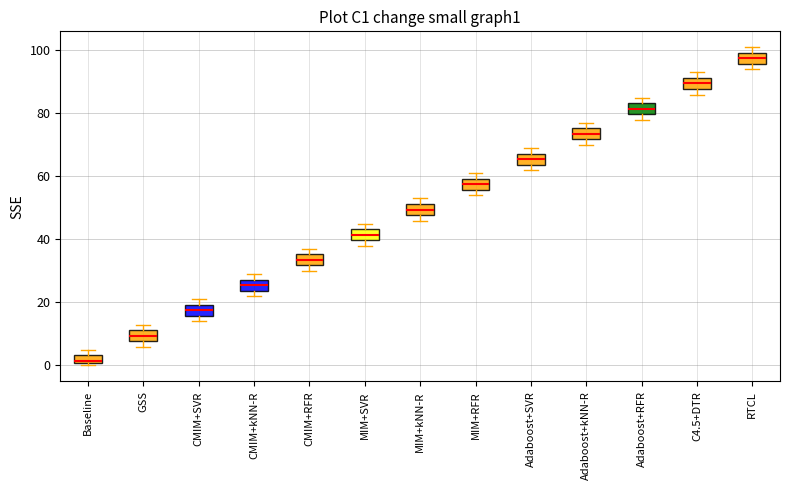

Where is the upper edge of the box for CMIM+SVR on the y-axis? The values are not printed on the chart, so give them approximately, as read against the axis.

20